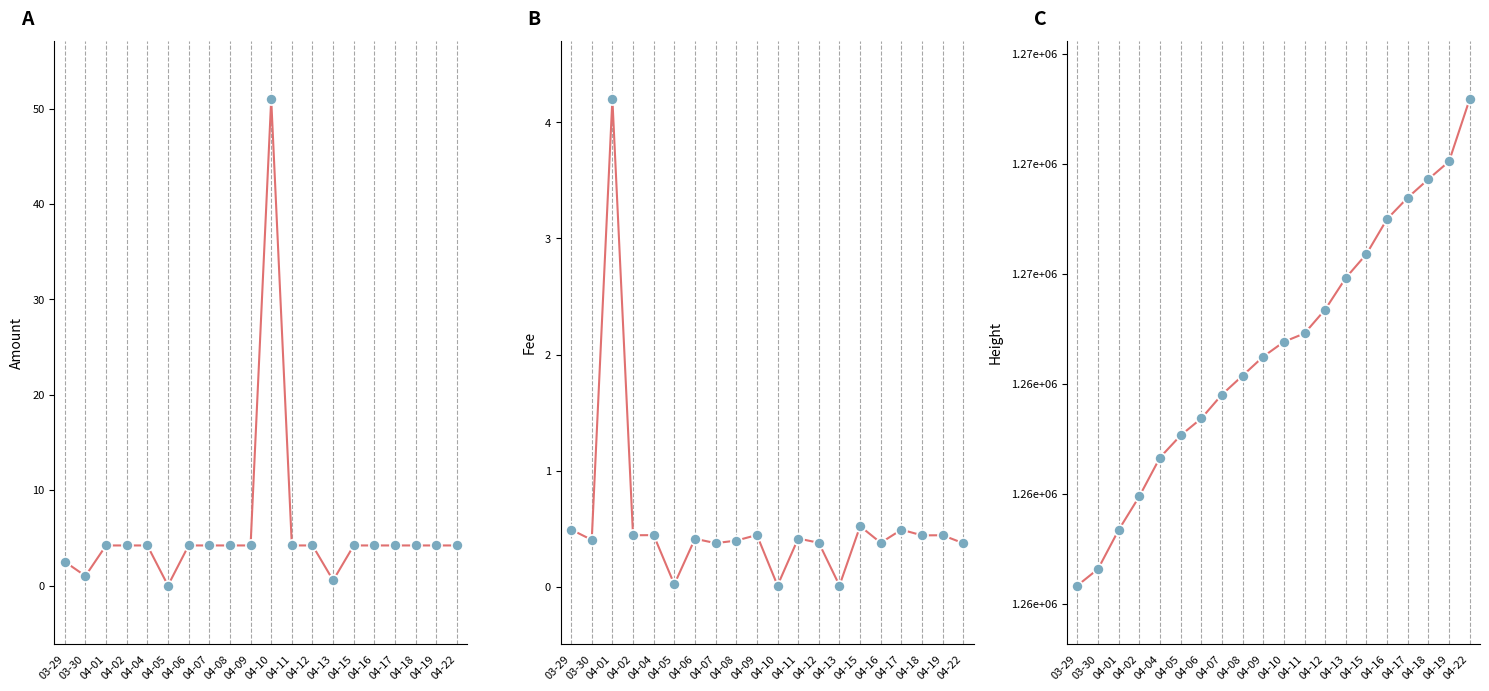

True or false: Amount and Fee intersect in this chart.

True